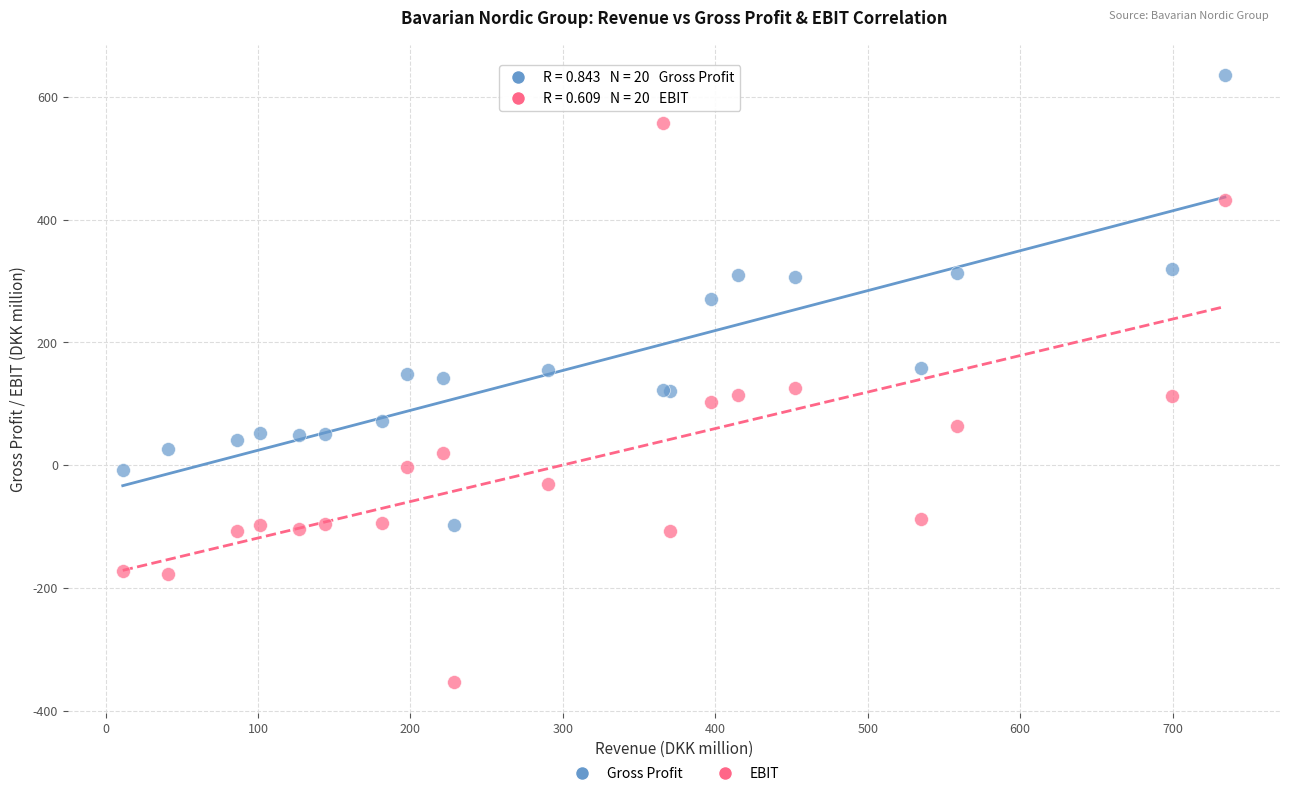

Which series reaches the minimum Y coordinate?

EBIT